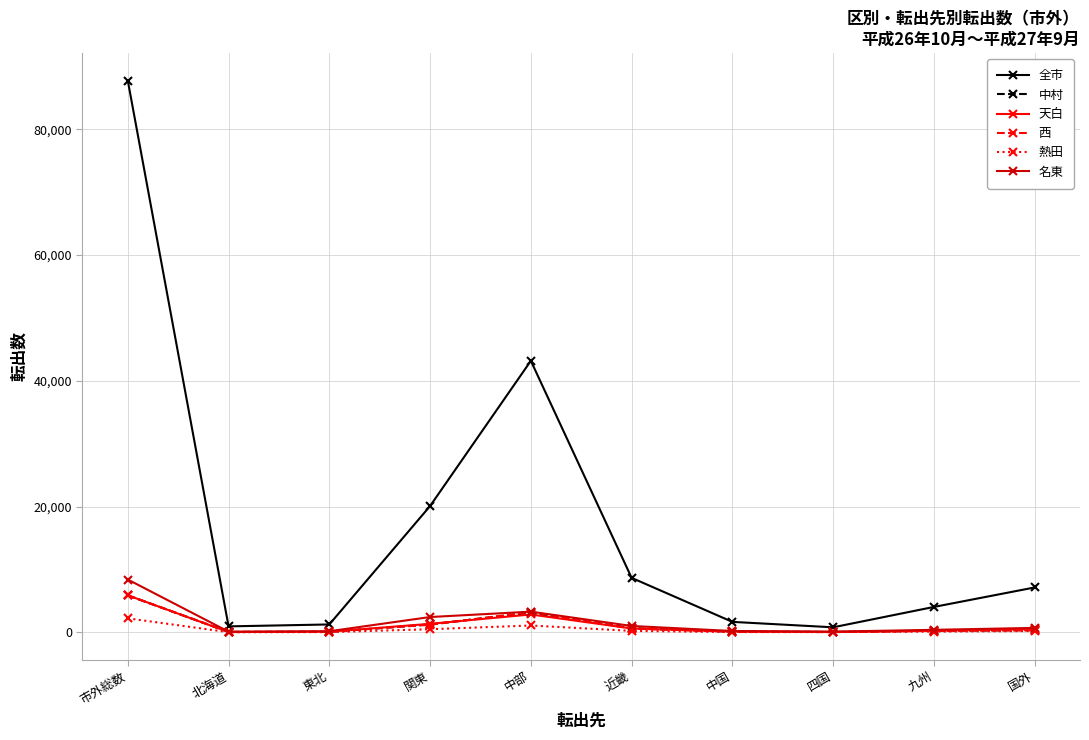

Is it true that 西 equals 35 at 四国?

True